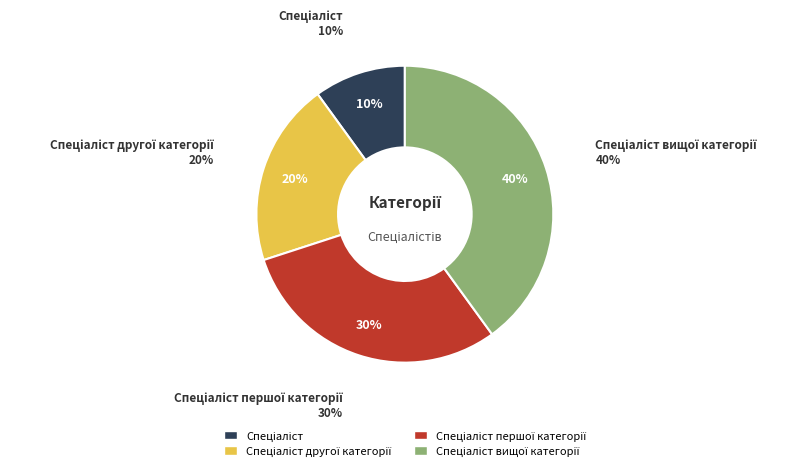

To the nearest percent, what is the combined percentage of Спеціаліст другої категорії and Спеціаліст вищої категорії?

60%